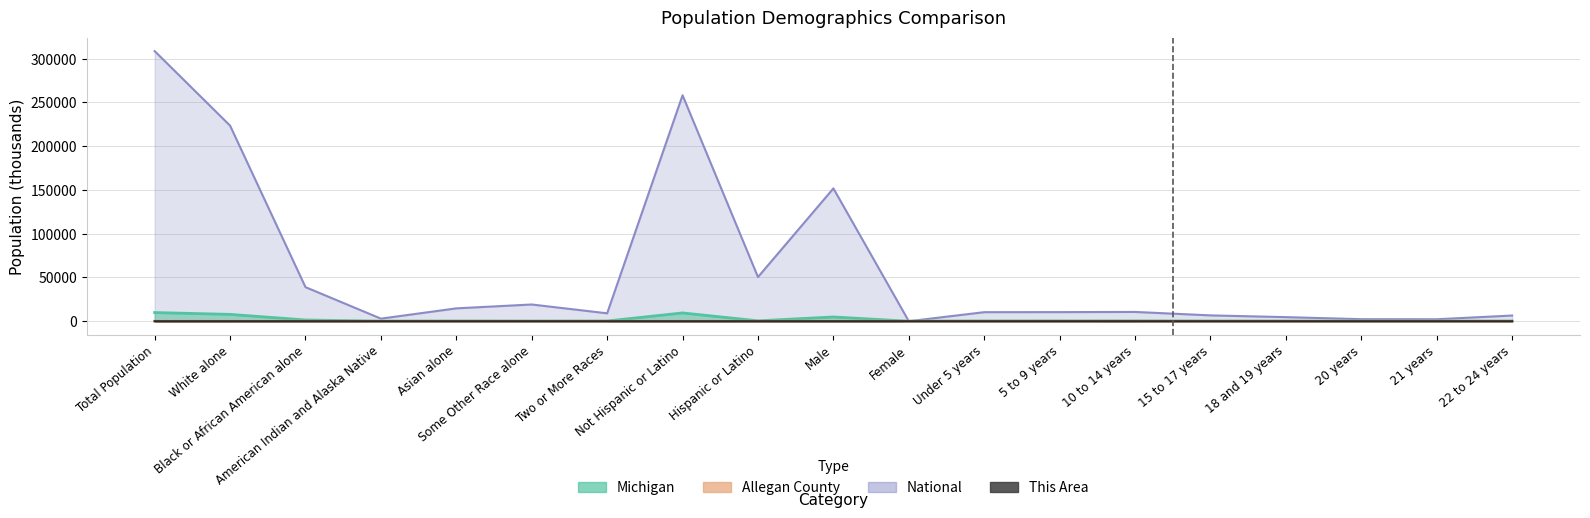

List the labels in order of Allegan County value, smallest first.

Female, 21 years, 20 years, American Indian and Alaska Native, Asian alone, Black or African American alone, 18 and 19 years, 22 to 24 years, Two or More Races, 15 to 17 years, Some Other Race alone, Under 5 years, 5 to 9 years, 10 to 14 years, Hispanic or Latino, Male, White alone, Not Hispanic or Latino, Total Population